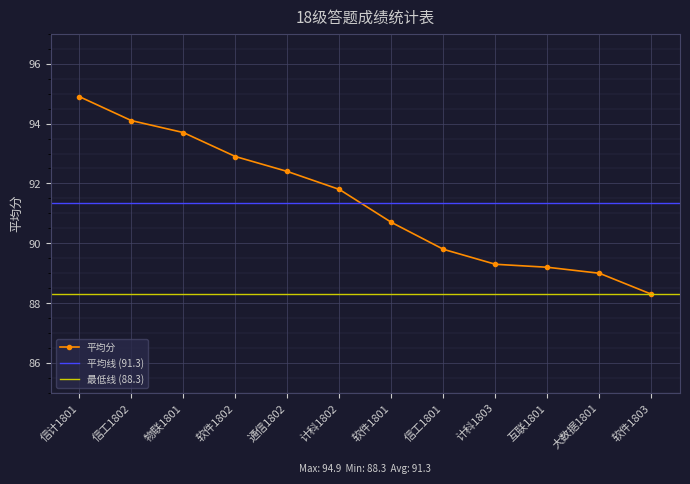

At which label does the data first exceed 91?

信计1801